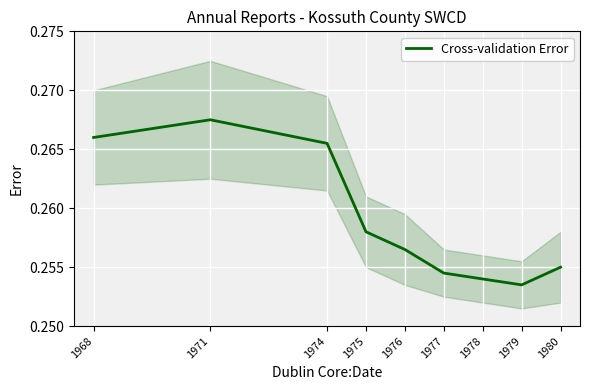

How many lines are shown in the chart?

1